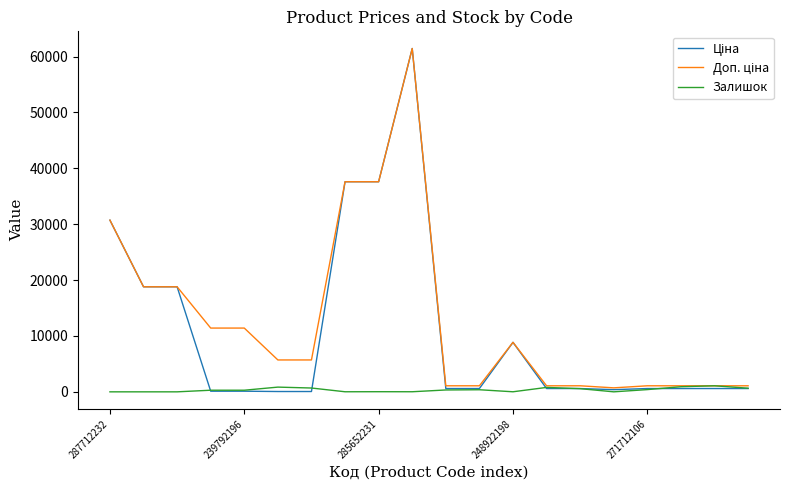

What is the maximum value shown in the chart?

61434.3